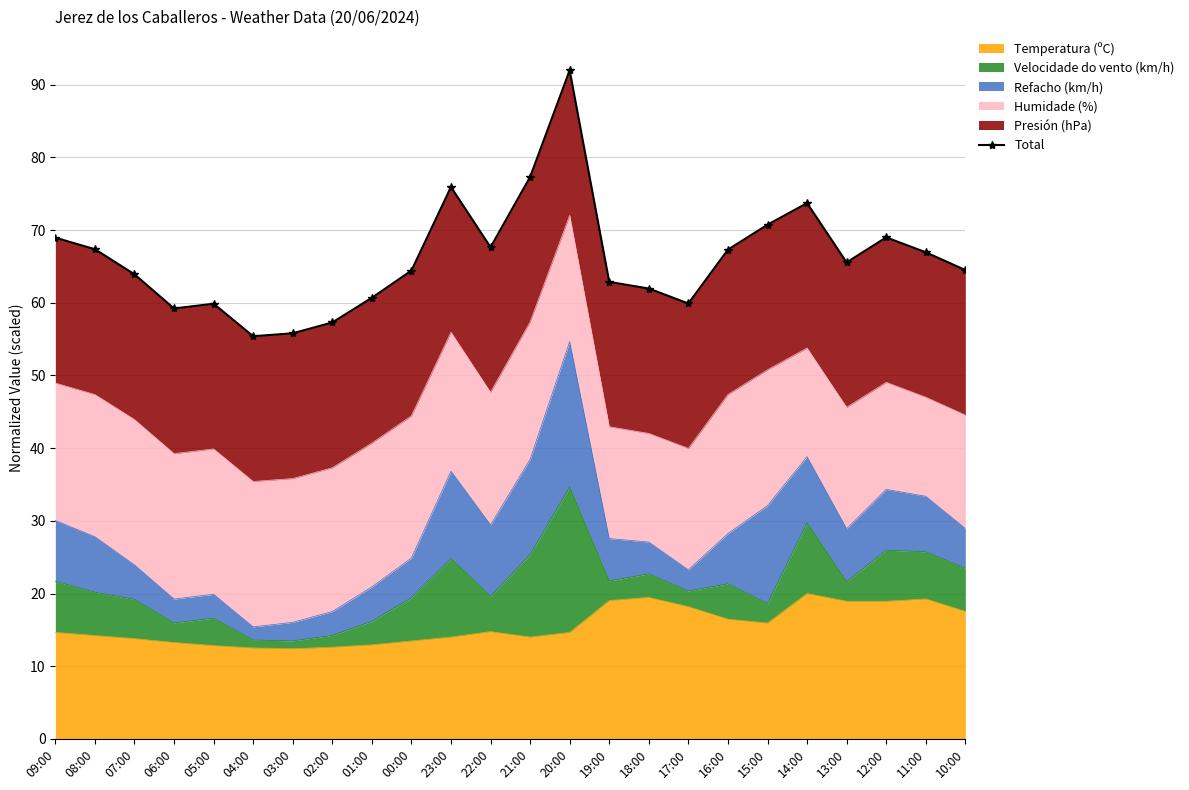

True or false: the data has more than 1 interior local peaks.

True